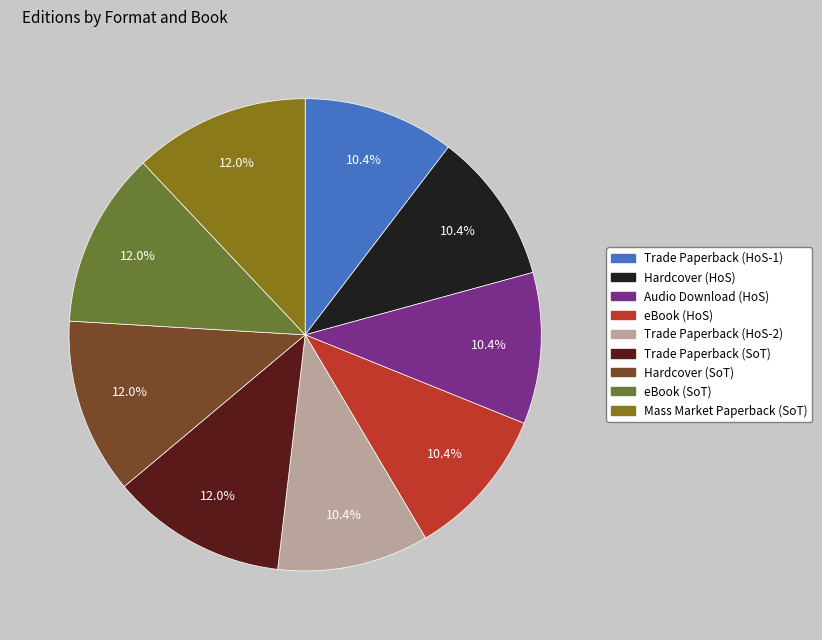

What percentage is NOT represented by Hardcover (HoS)?

89.6%